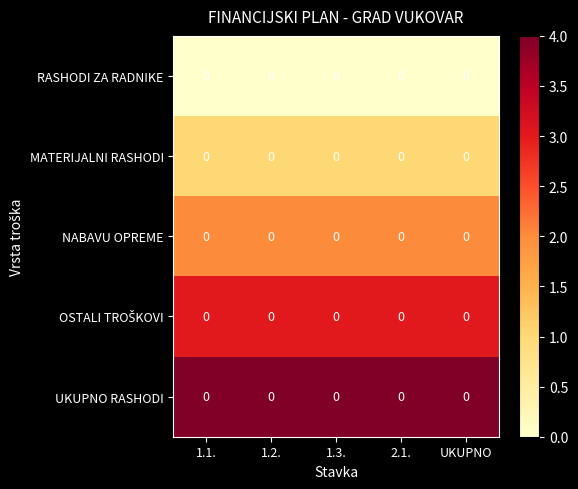

Which has a higher value, 1.1. or 1.3.?

1.1.